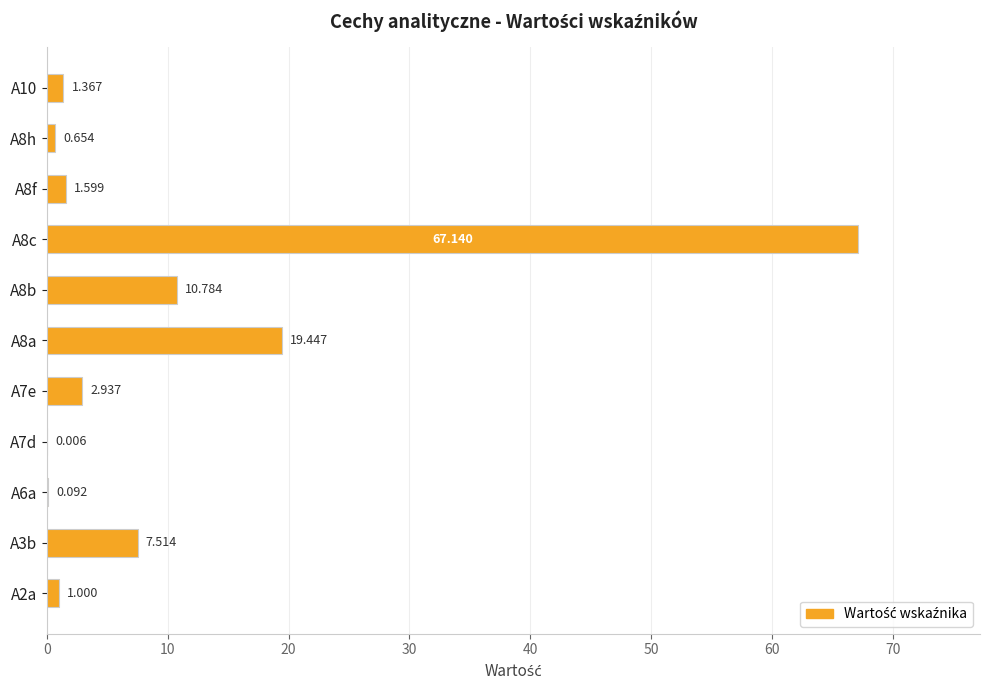

How many distinct data groups are displayed?

1